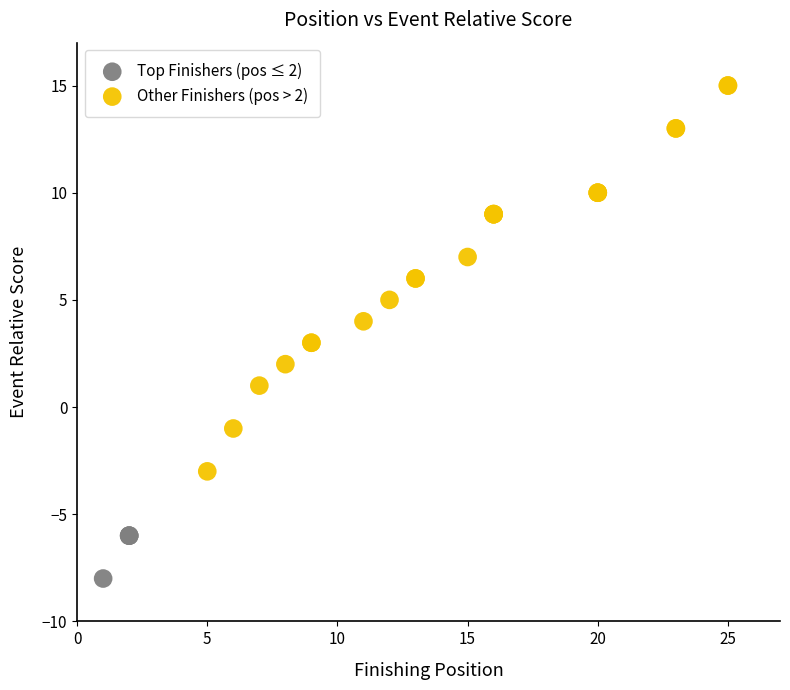

Which series contains the lowest Y value?

Top Finishers (pos ≤ 2)